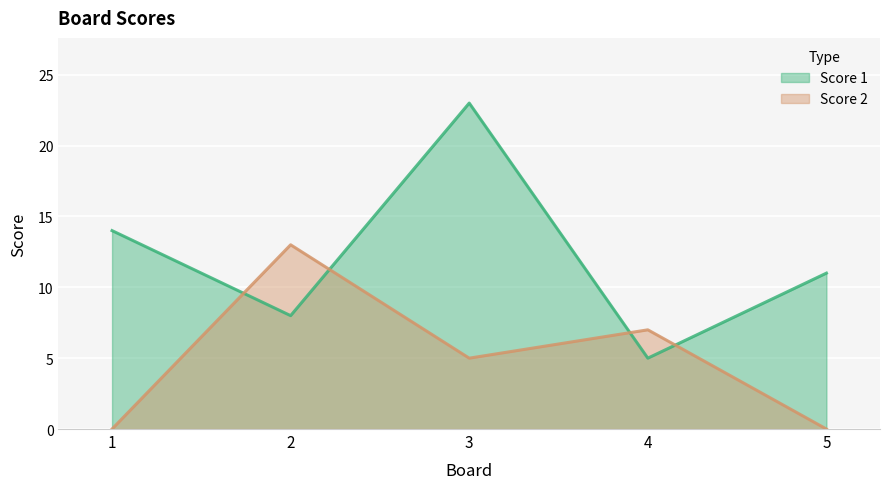

Is it true that Score 2 equals 13 at 2?

True